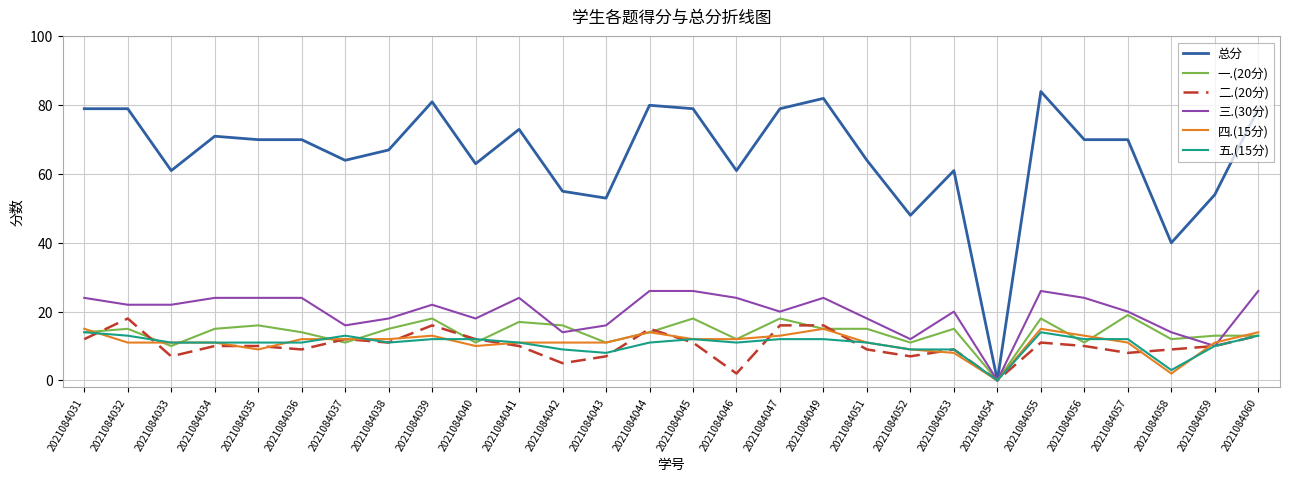

True or false: 一.(20分) has more than 2 interior local peaks.

True